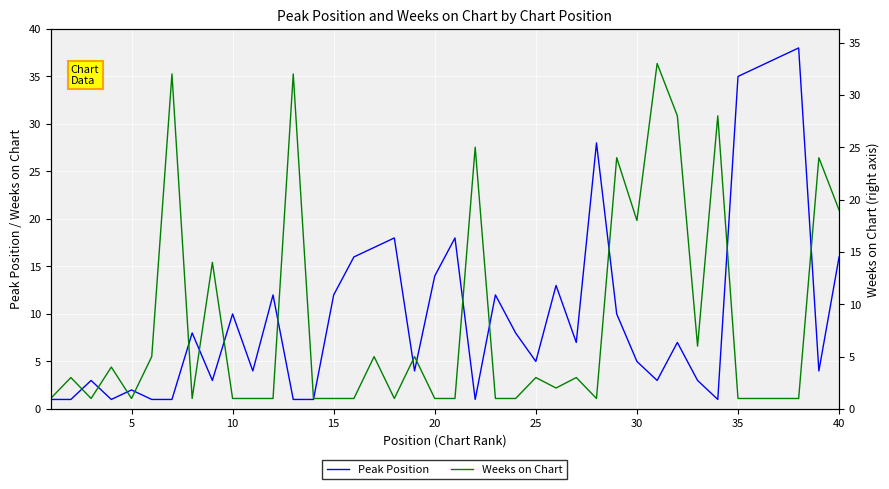

What is the highest value of the Peak Position series?

38